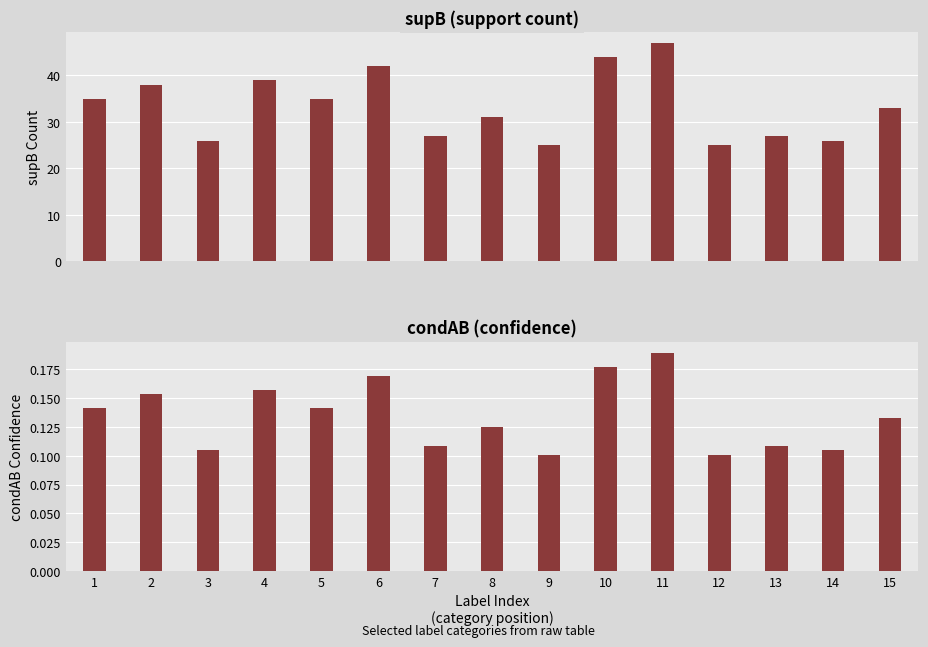

At which label does condAB (confidence) reach its peak?

11